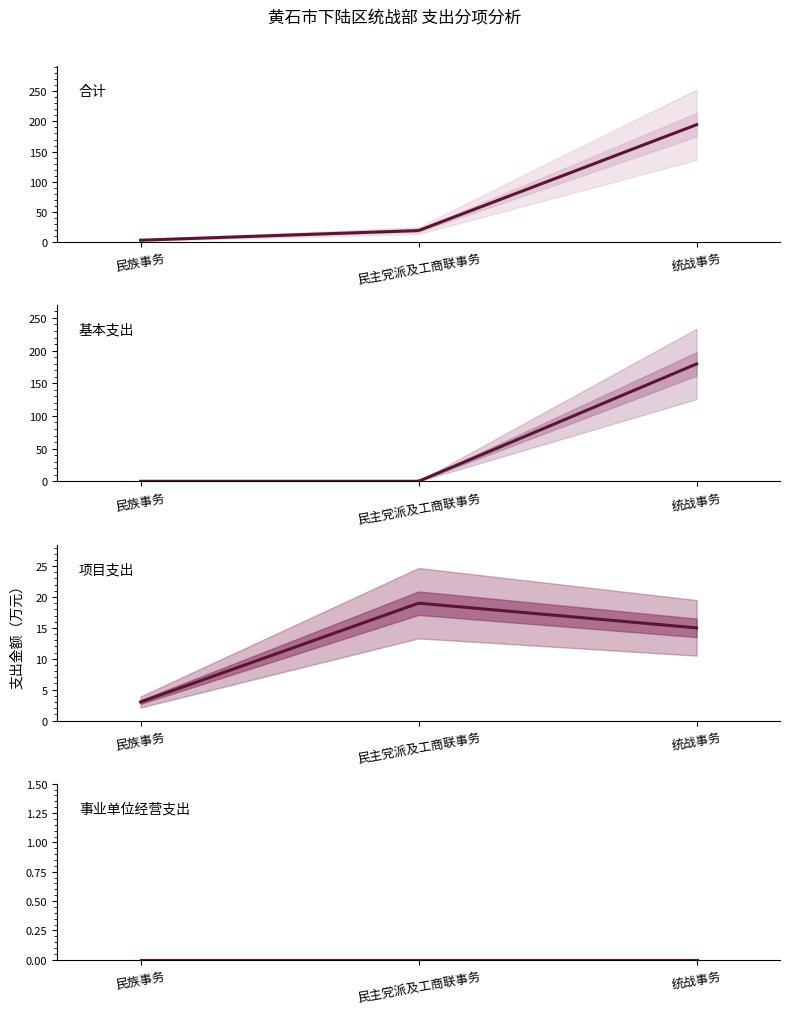

Rank the series by their maximum value, from lowest to highest.

事业单位经营支出, 项目支出, 基本支出, 合计